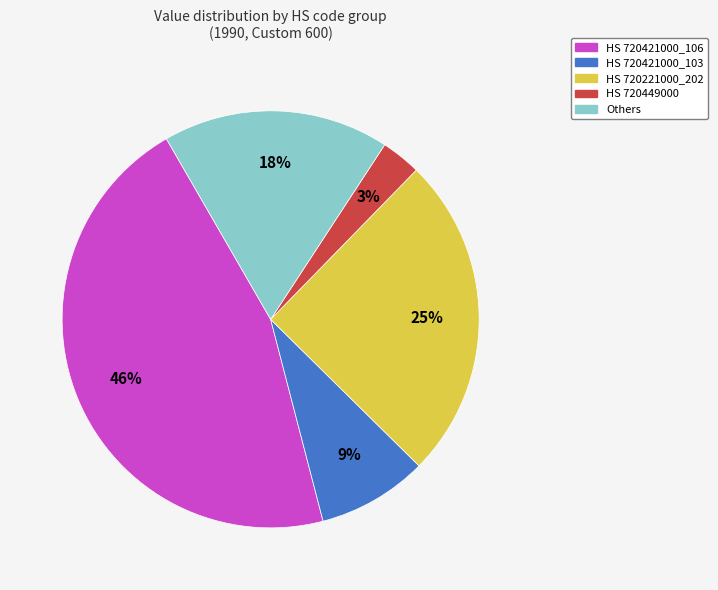

To the nearest percent, what is the difference between the largest and smallest slice percentages?

43%